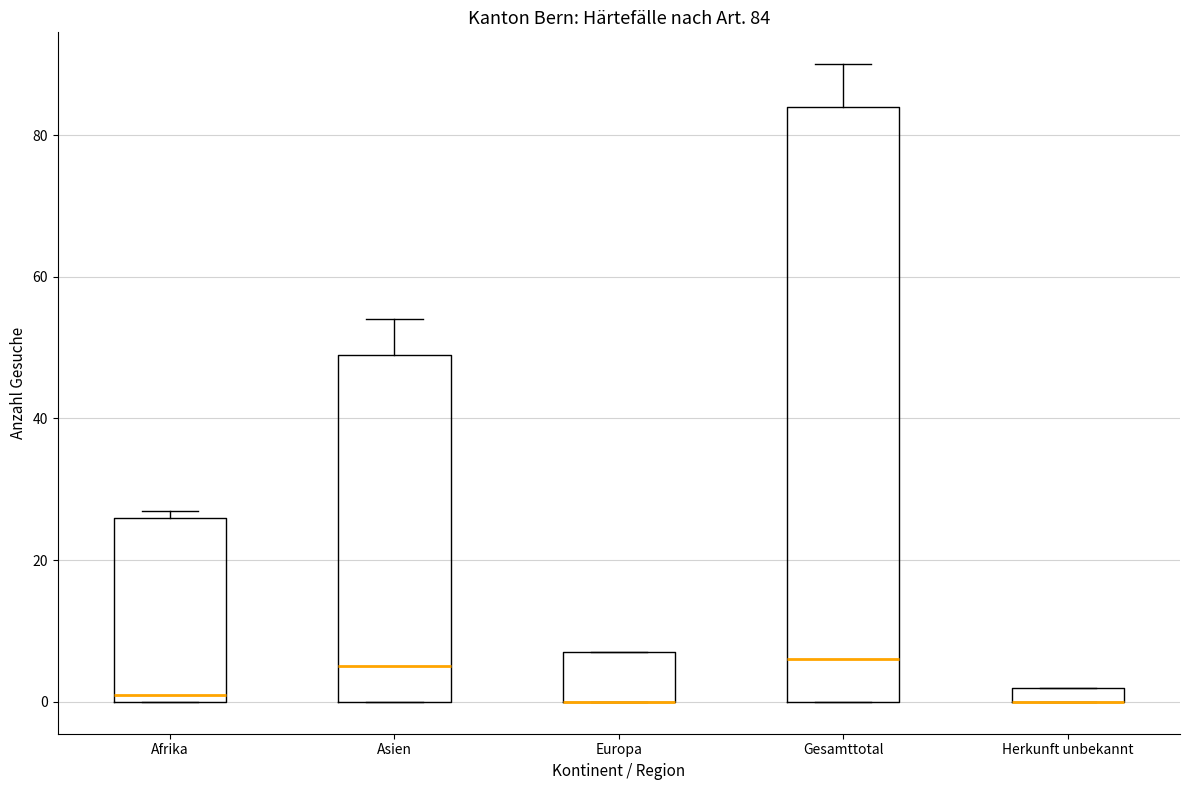

Comparing the boxes themselves (not the whiskers), which one is the tallest?

Gesamttotal